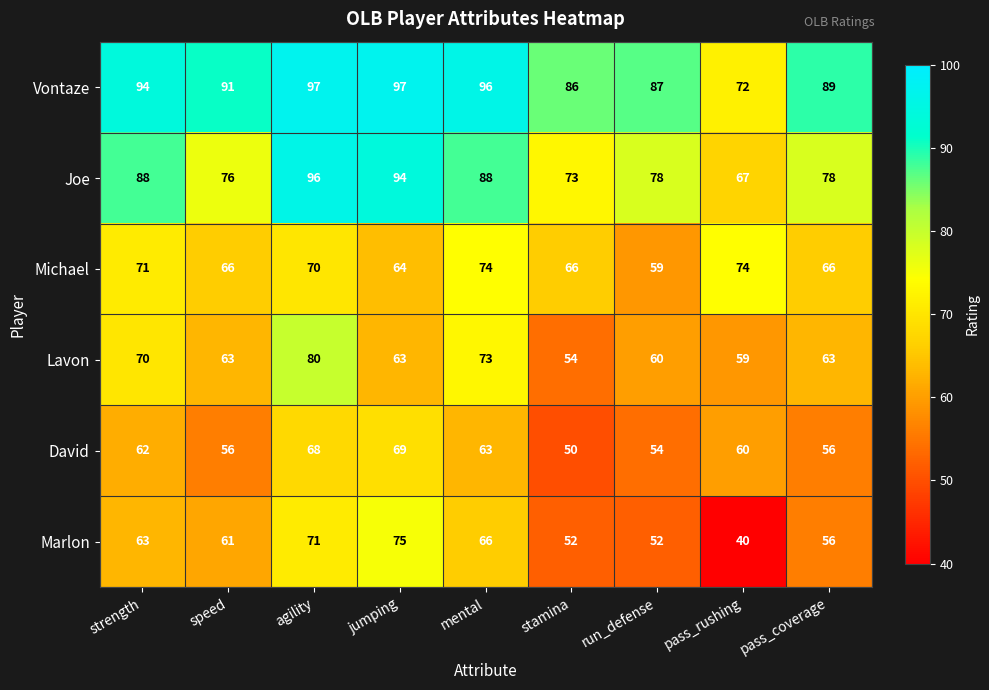

At agility, list the series in order from largest to smallest.

Vontaze, Joe, Lavon, Marlon, Michael, David